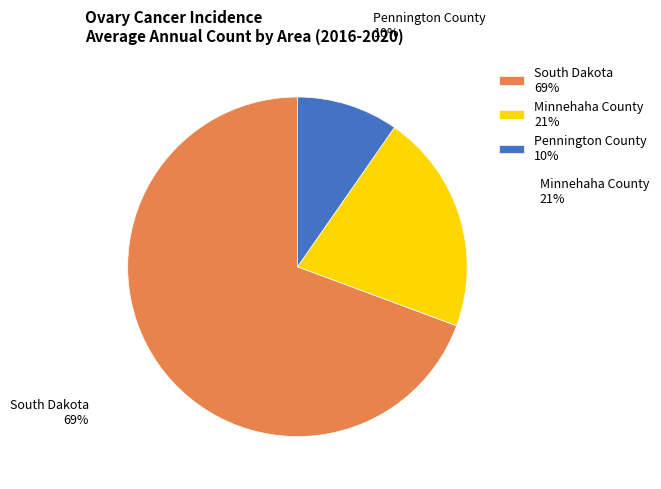

How many segments does this pie chart have?

3